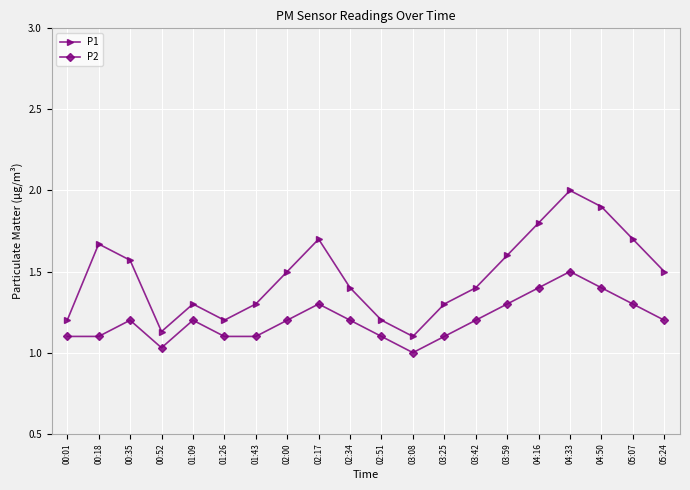

What is the difference between the second highest and minimum values in the P2 series?

0.4